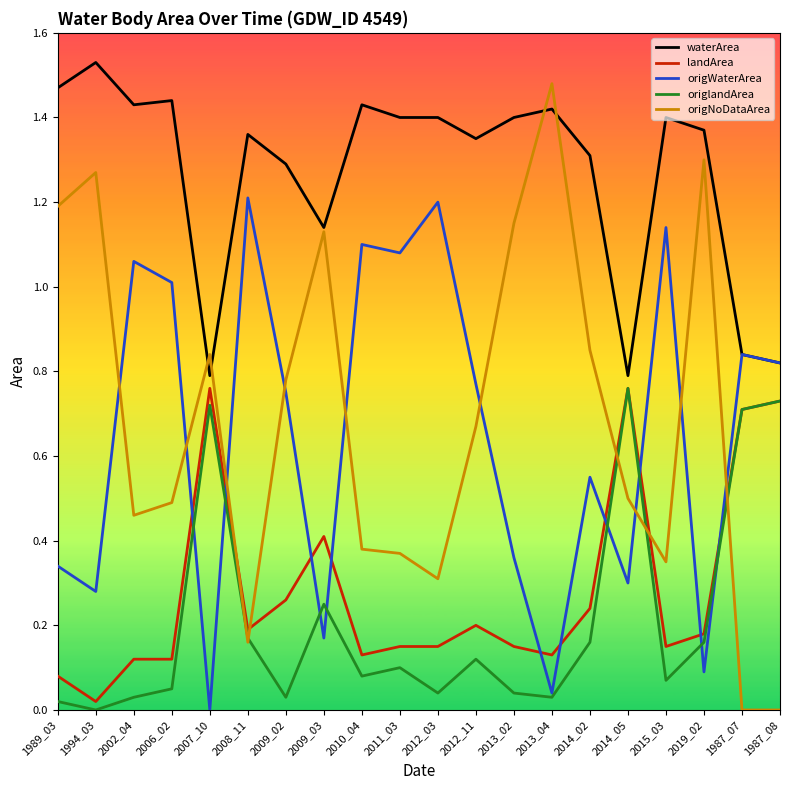

Which series has the largest range (max minus min)?

origNoDataArea